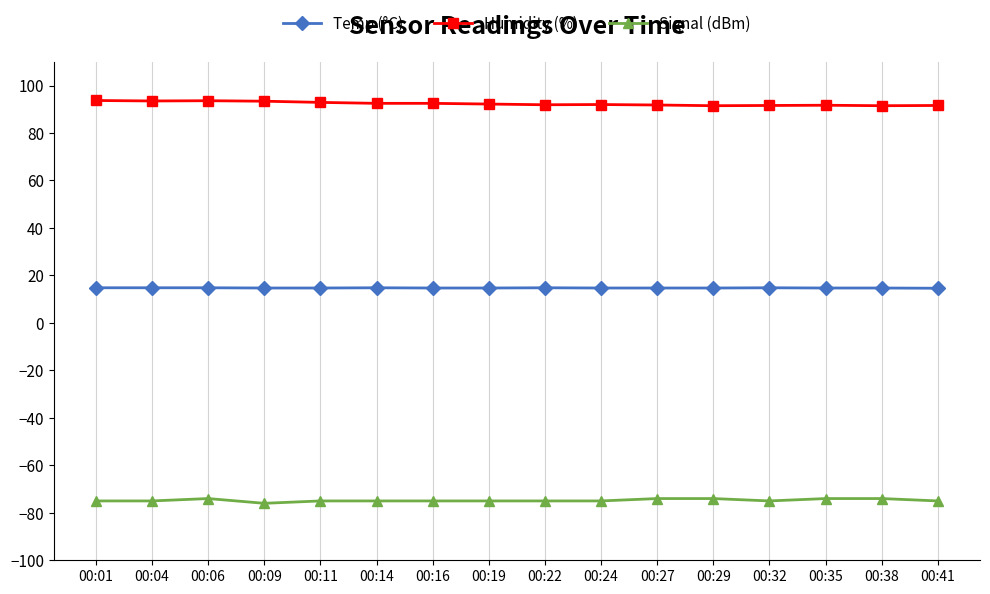

List the series in order of their overall mean, lowest first.

Signal (dBm), Temp (°C), Humidity (%)